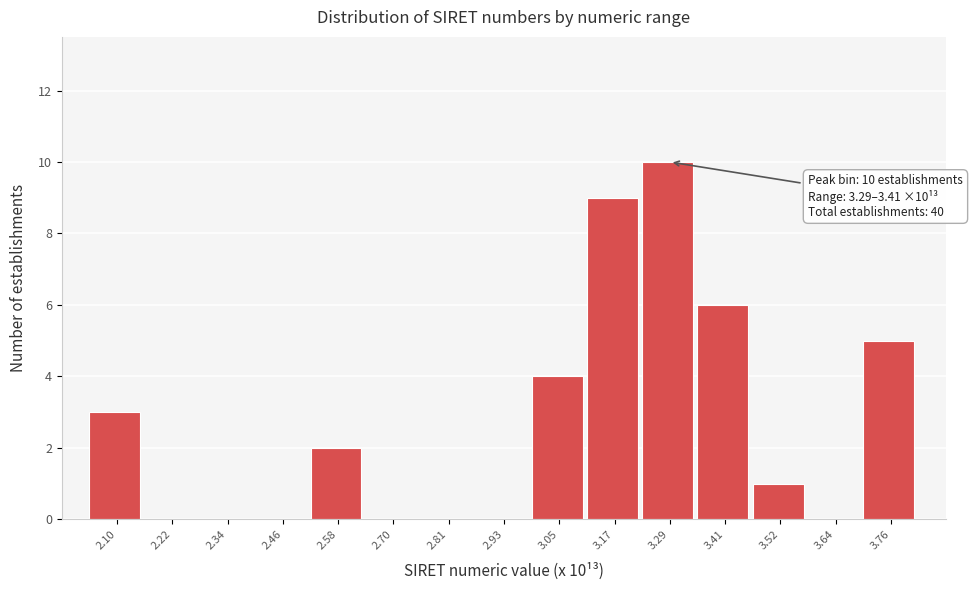

Between 3.52 and 2.22, which is larger?

3.52